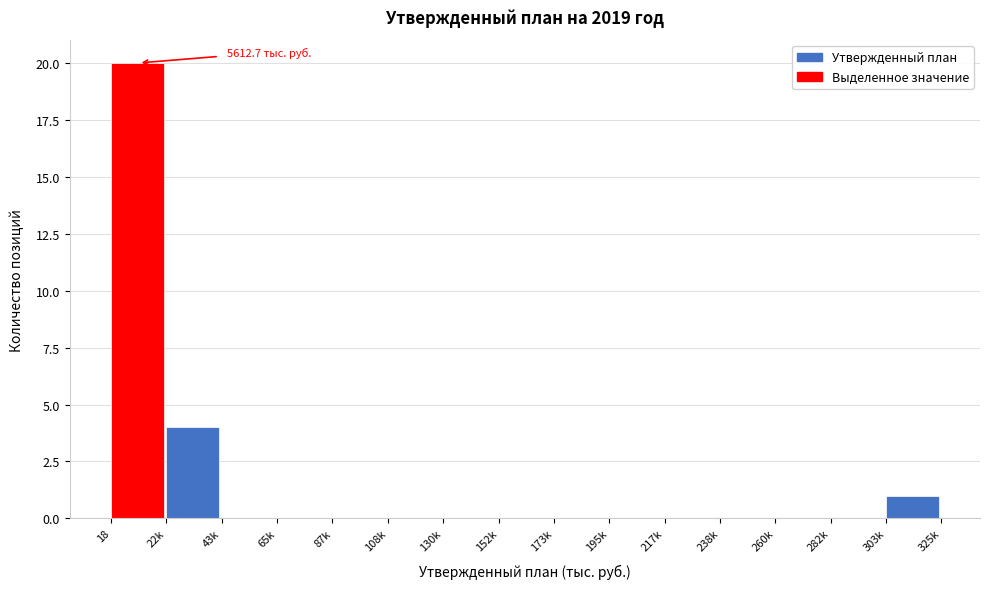

Reading left to right, transcribe all the data shown in this chart.

18=20	22k=4	43k=0	65k=0	87k=0	108k=0	130k=0	152k=0	173k=0	195k=0	217k=0	238k=0	260k=0	282k=0	303k=1